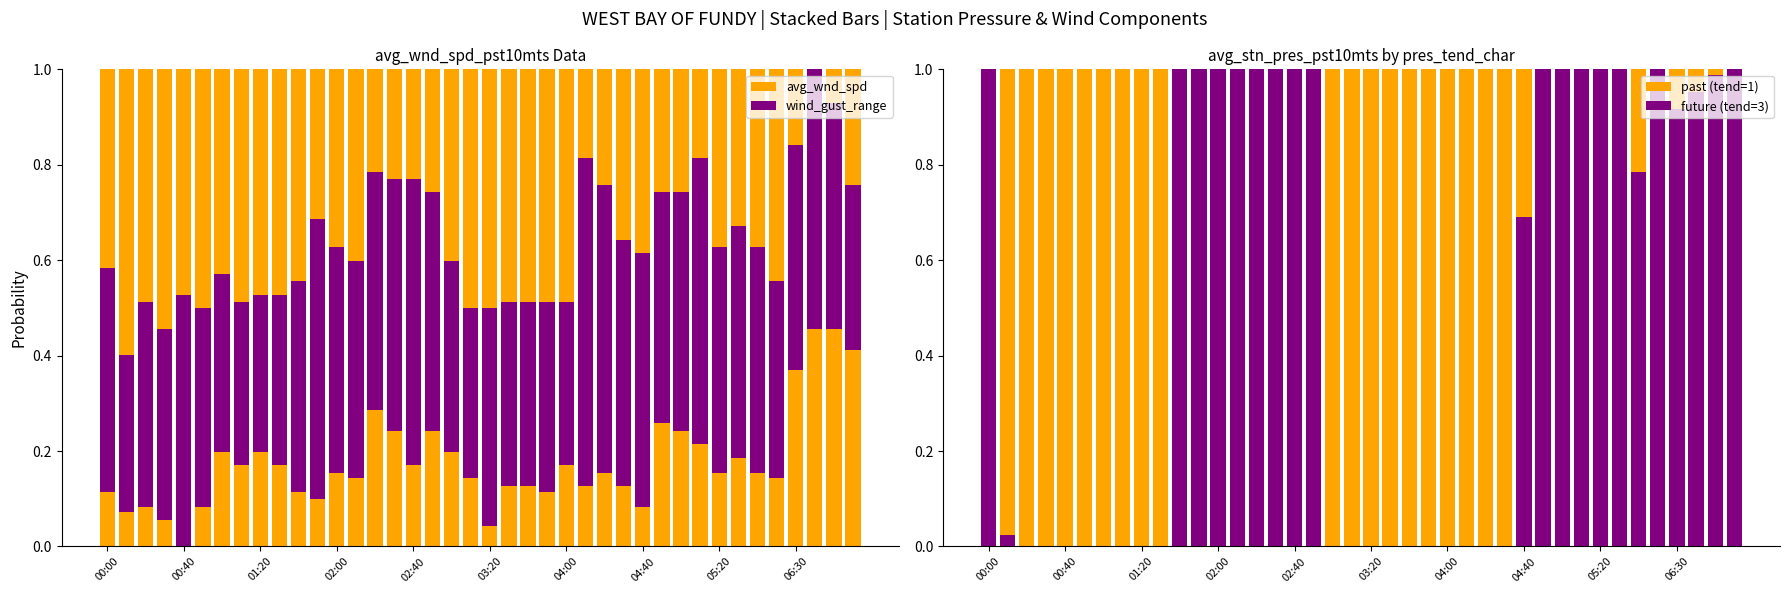

Which series has the largest total across all categories?

wind_gust_range